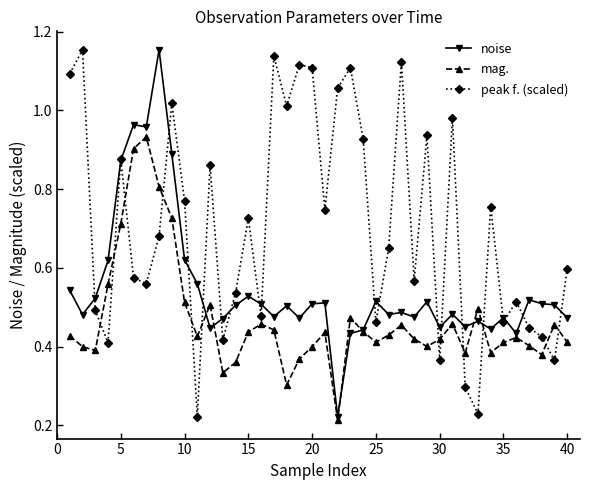

List the series in order of their overall mean, lowest first.

mag., noise, peak f. (scaled)